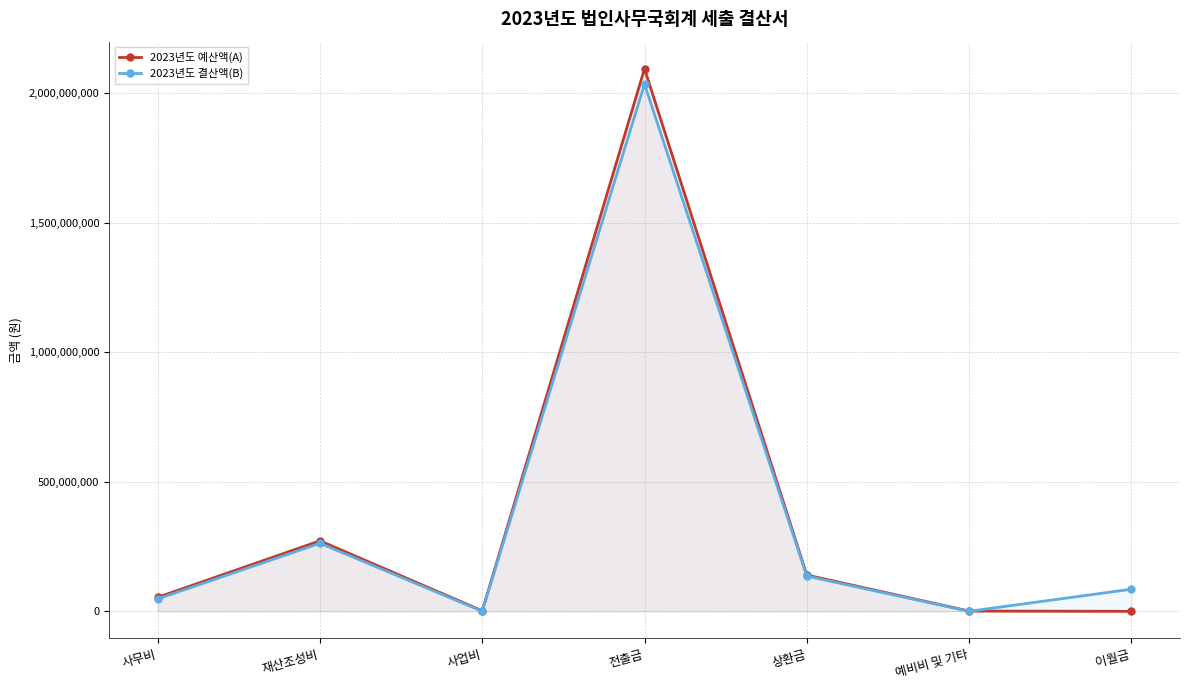

Reading left to right, list all the values displayed in this chart.

2023년도 예산액(A): 사무비=54000000	재산조성비=272100000	사업비=2000000	전출금=2094000000	상환금=140000000	예비비 및 기타=991000	이월금=0
2023년도 결산액(B): 사무비=47934667	재산조성비=262698469	사업비=0	전출금=2035000000	상환금=136021079	예비비 및 기타=0	이월금=85278345